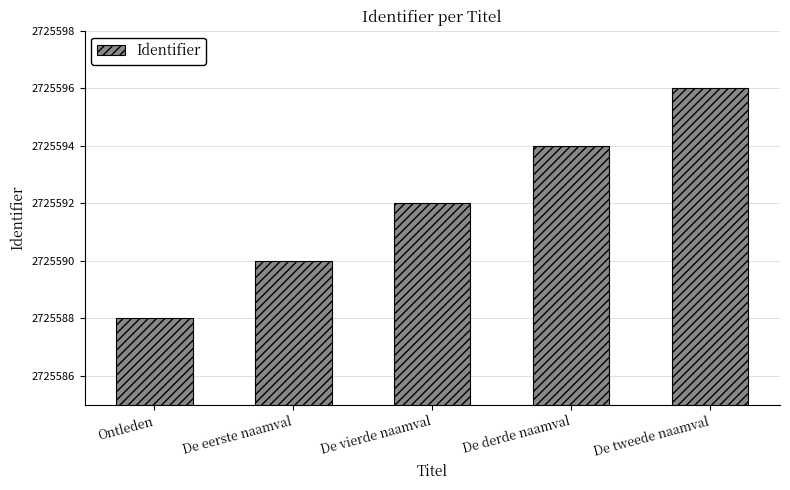

List the labels in order of value, largest first.

De tweede naamval, De derde naamval, De vierde naamval, De eerste naamval, Ontleden